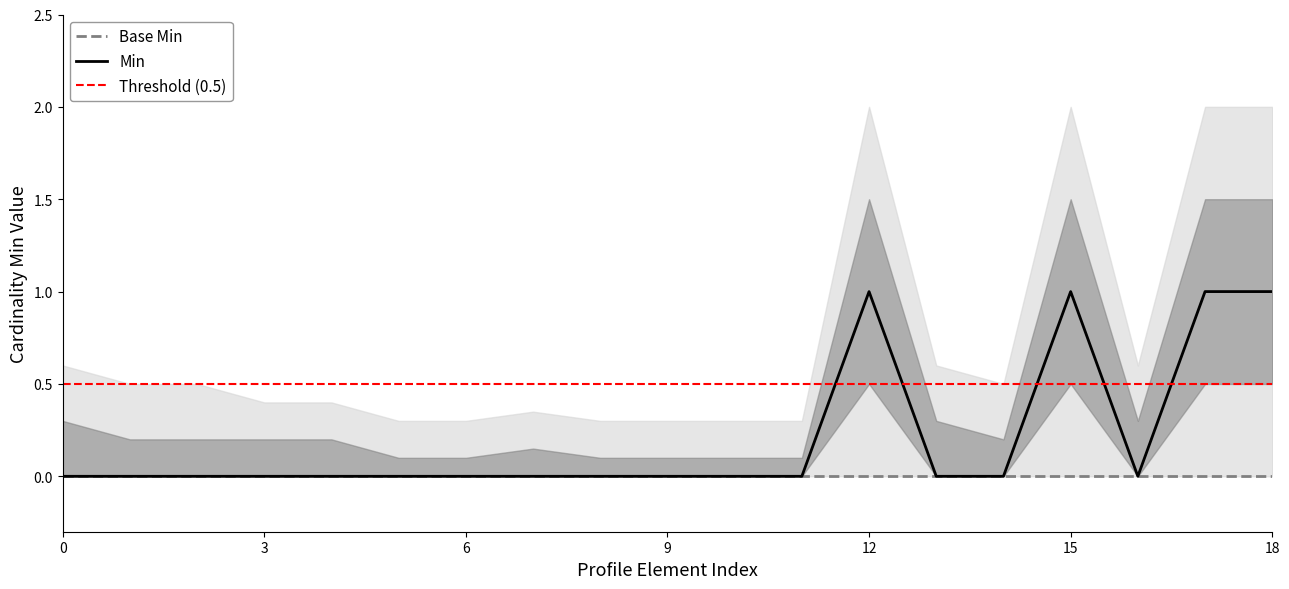

The value of Min at 6 is 0. True or false?

True